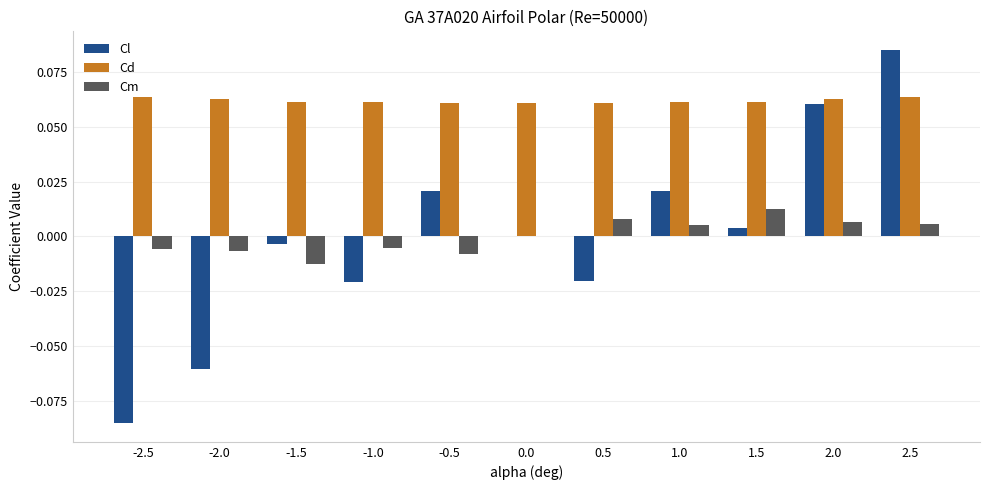

Which series changed the most between -2.5 and 0.0?

Cl